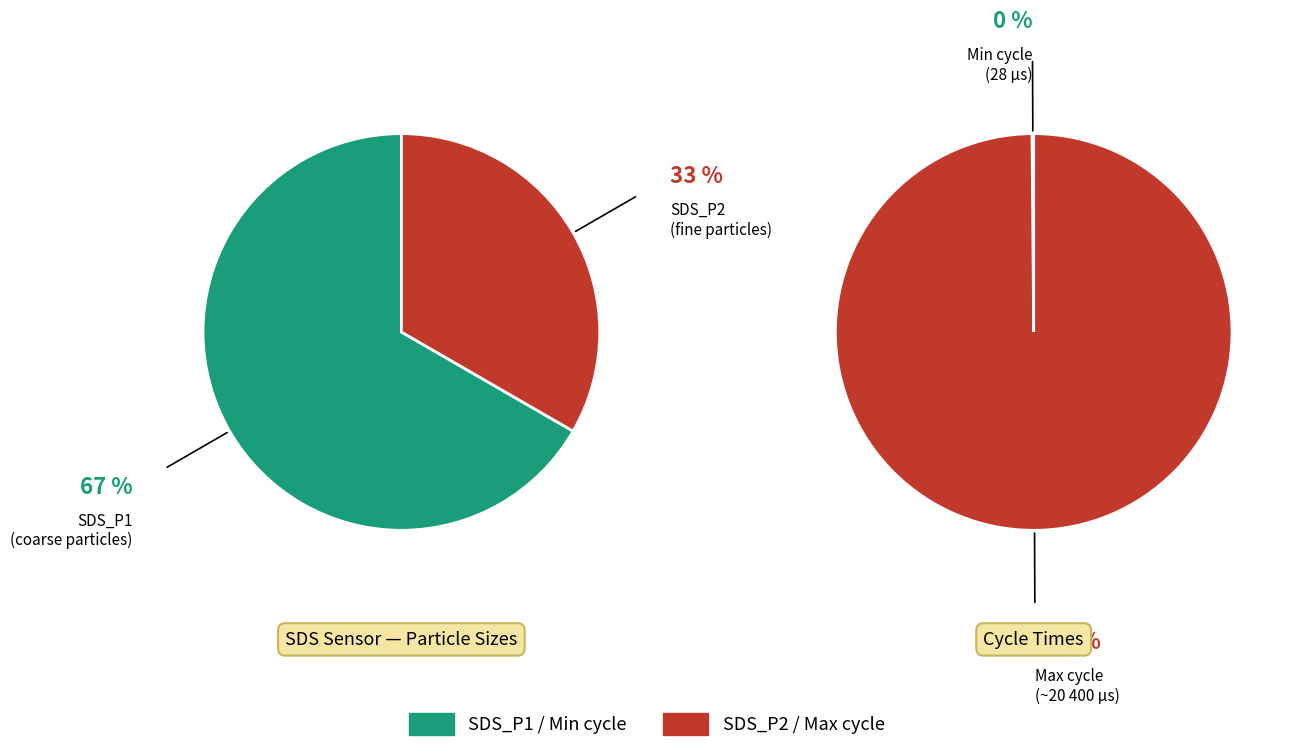

Does SDS_P1 (mean) represent more than half of the total?

Yes